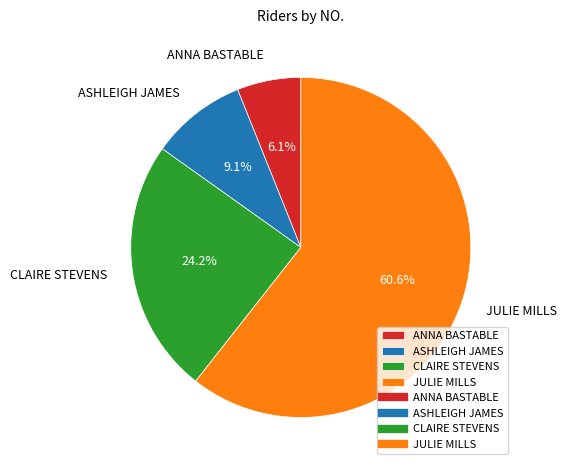

Does JULIE MILLS represent more than half of the total?

Yes